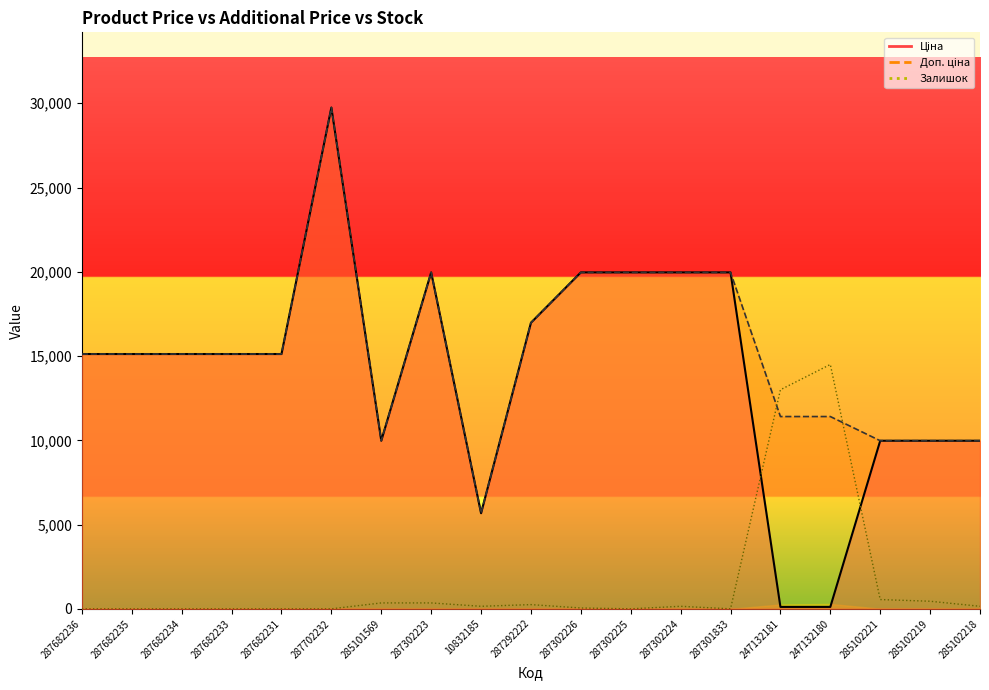

How many lines are shown in the chart?

3